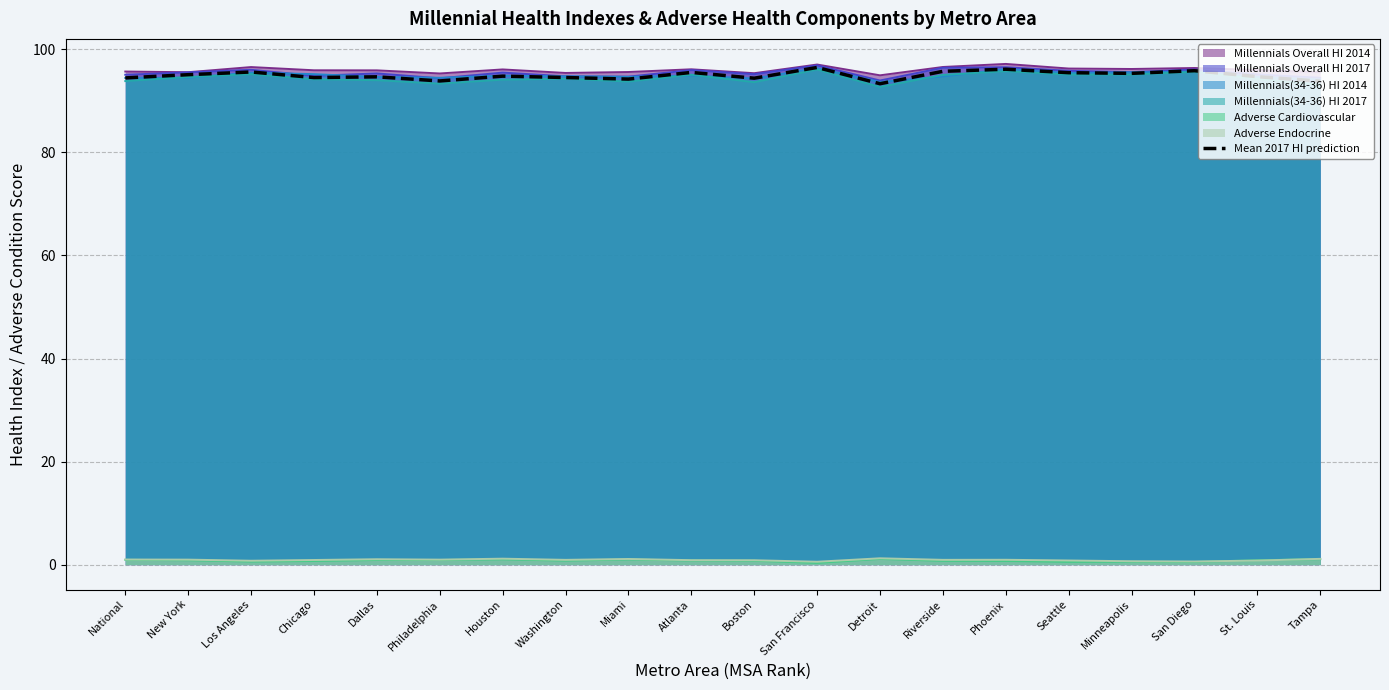

The chart shows a value of 51.3 at Los Angeles. True or false?

False